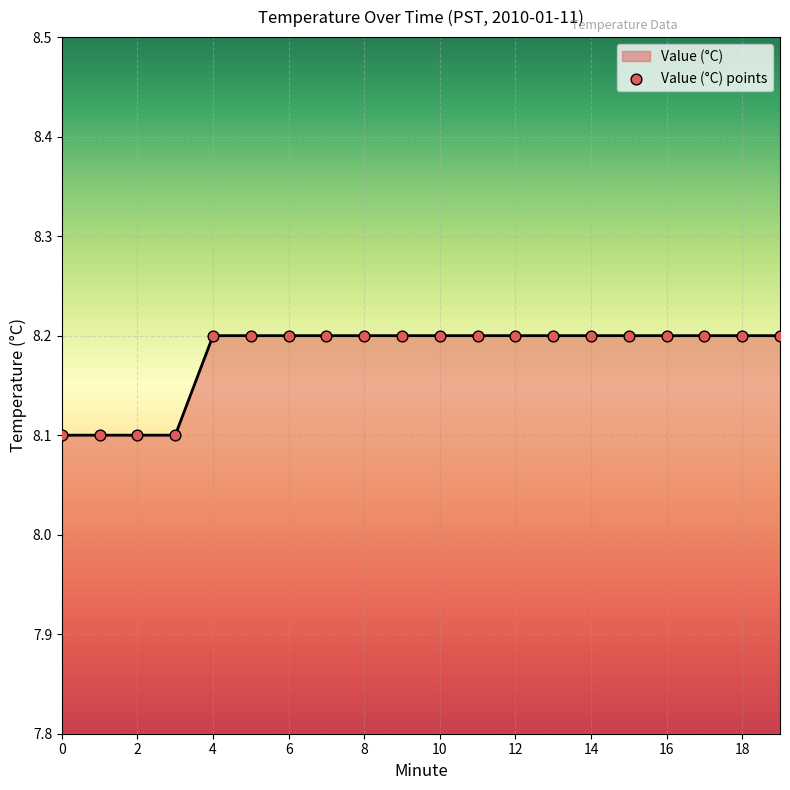

What is the greatest value displayed?

8.2